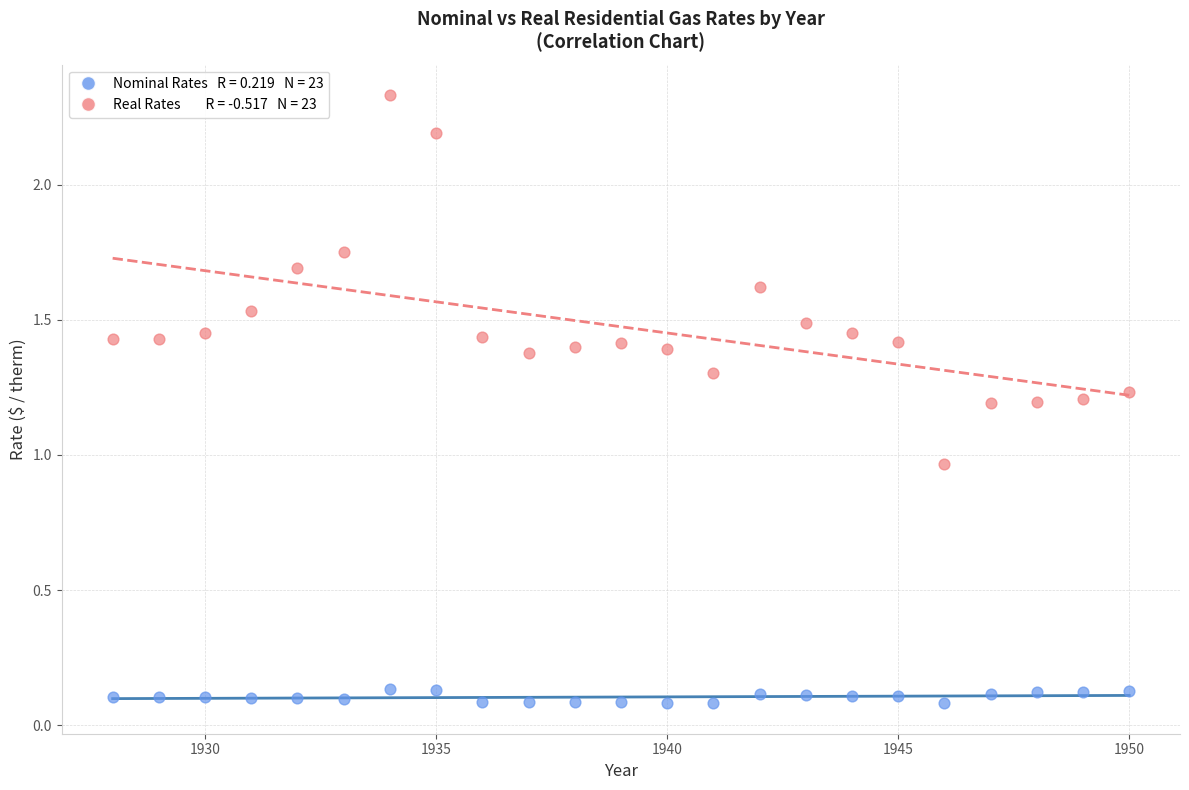

Across all data points, what is the range of X values (max minus min)?

22.0